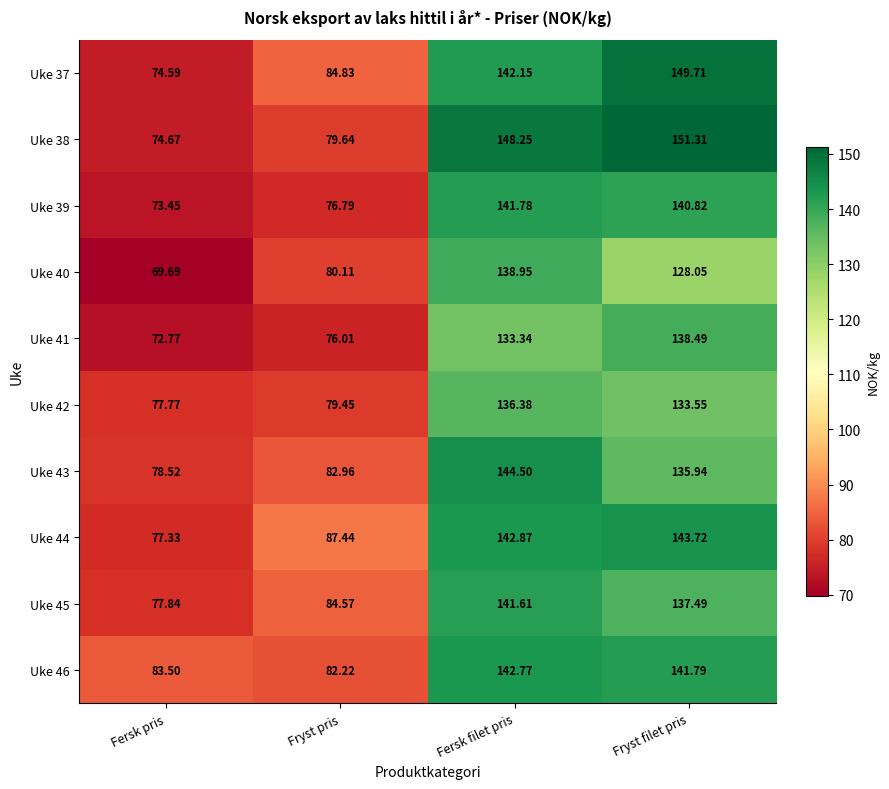

At which label is Uke 41 closest to 105?

Fersk filet pris